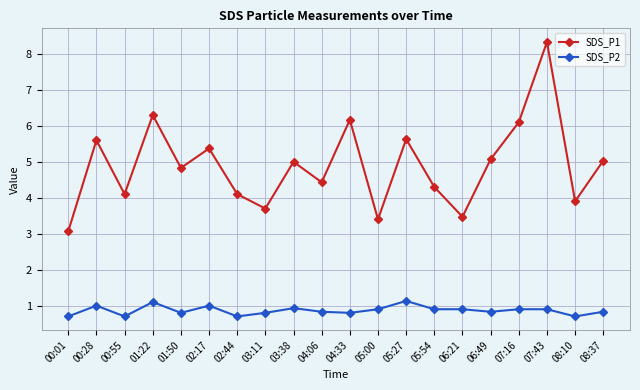

List the series in order of their overall mean, highest first.

SDS_P1, SDS_P2